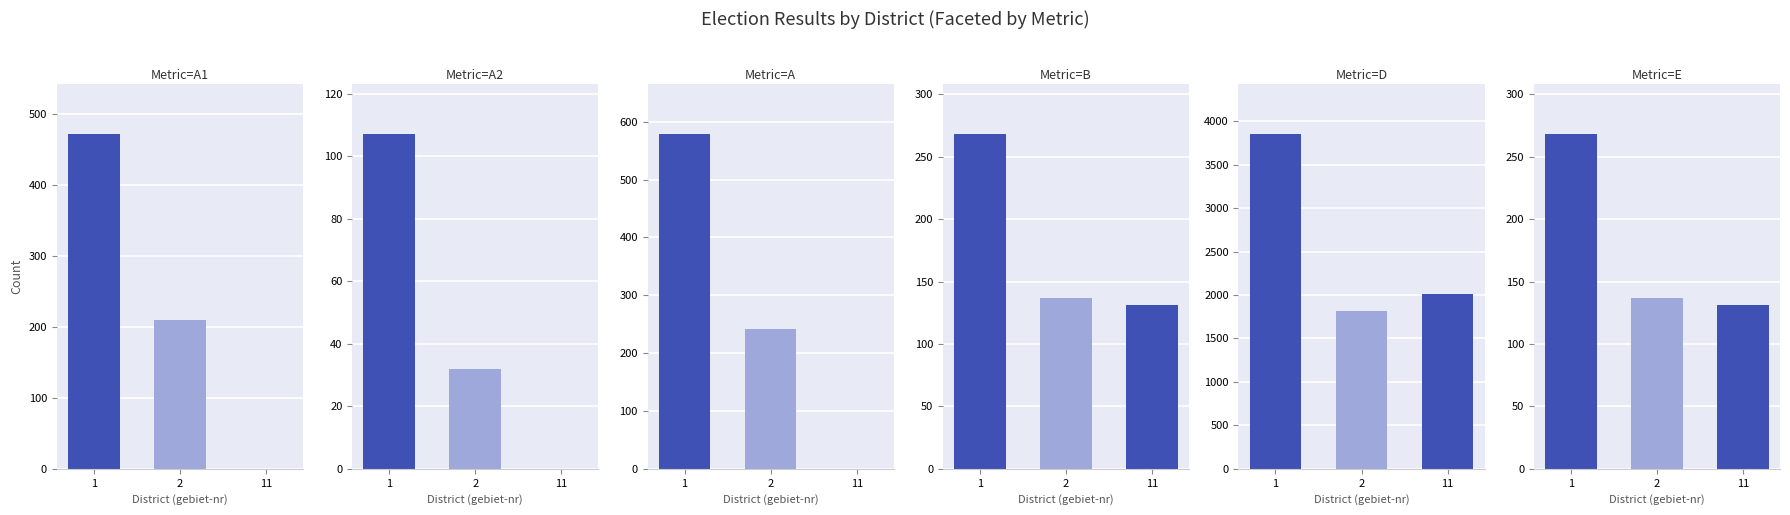

What is the difference between the A2 values at 2 and 1?

75